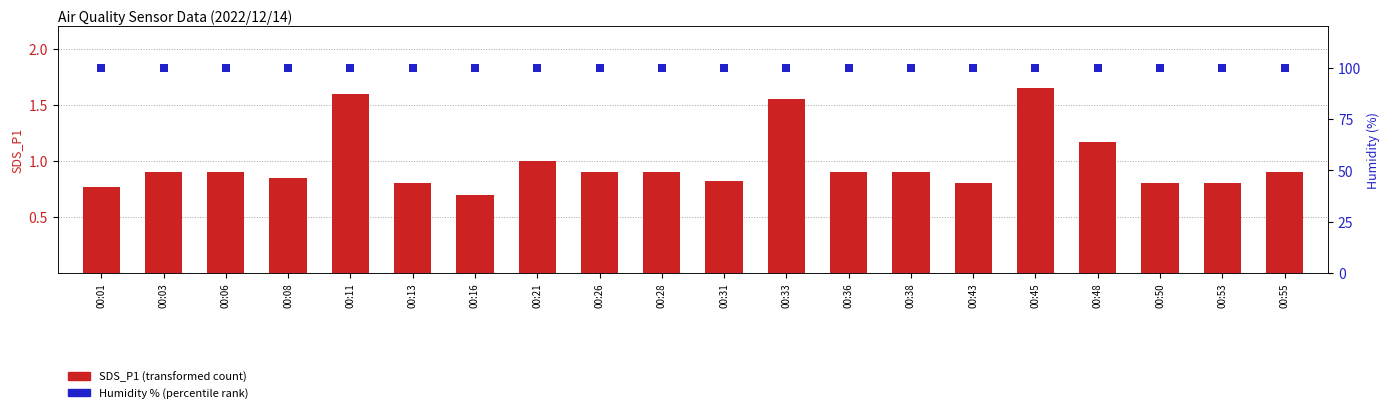

Which series contains the highest Y value?

Humidity % (percentile)